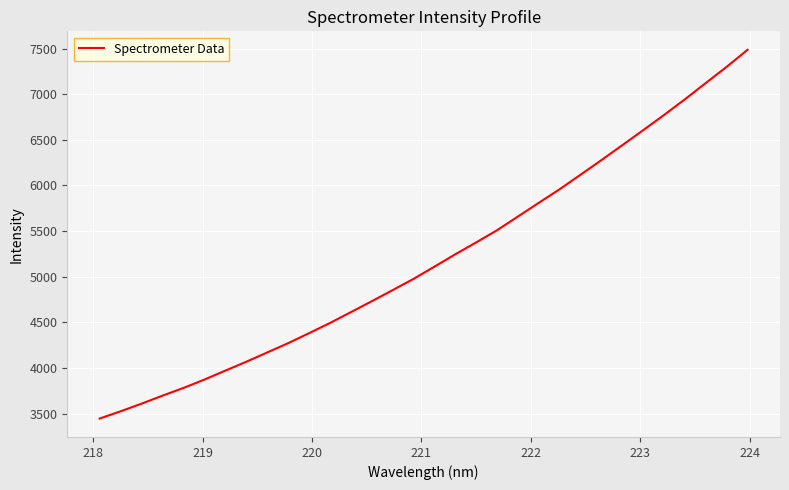

What is the smallest value displayed?

3446.8